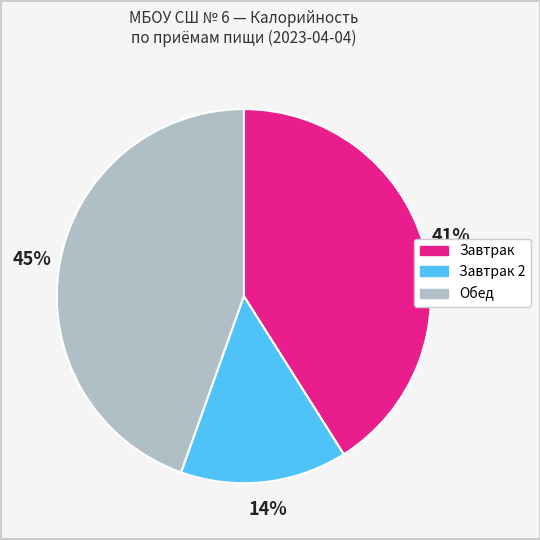

How many slices are in this pie chart?

3